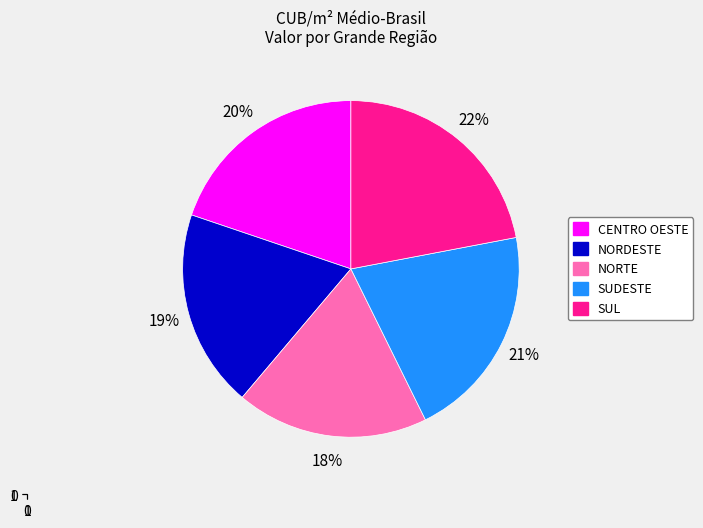

Which has a higher value, SUL or NORTE?

SUL